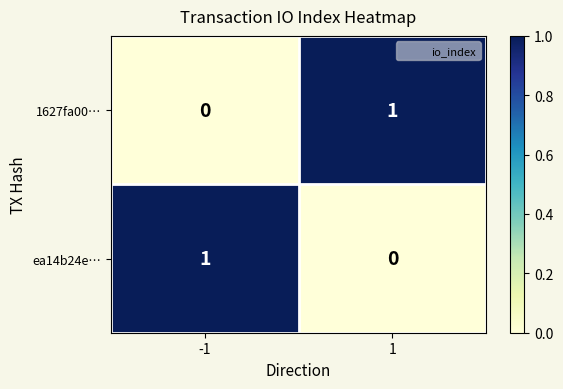

Rank the categories by ea14b24e… value from lowest to highest.

1, -1